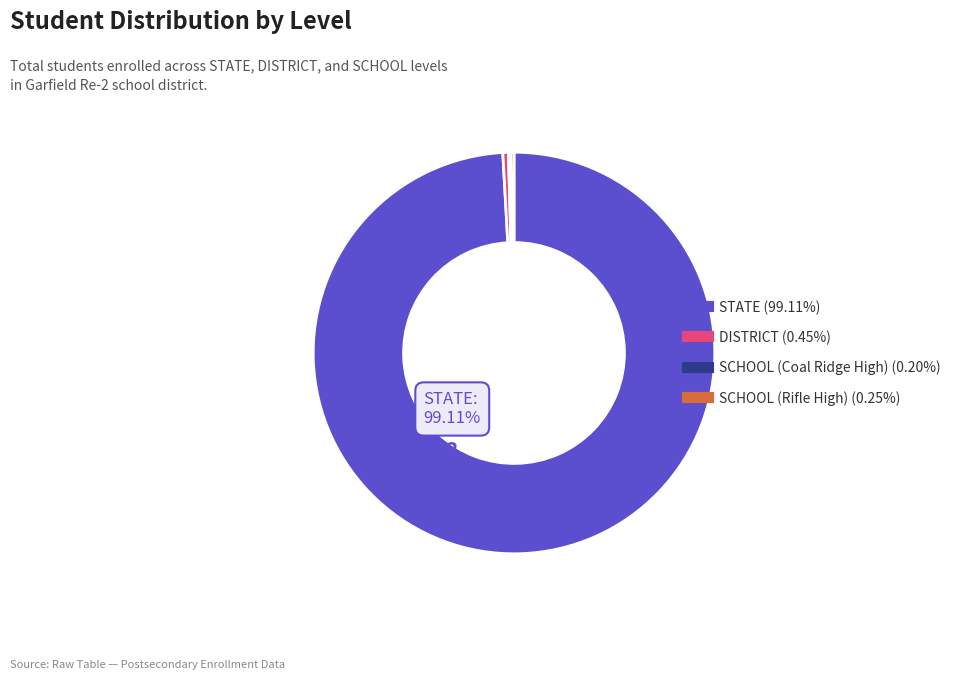

Which slice is the largest?

STATE